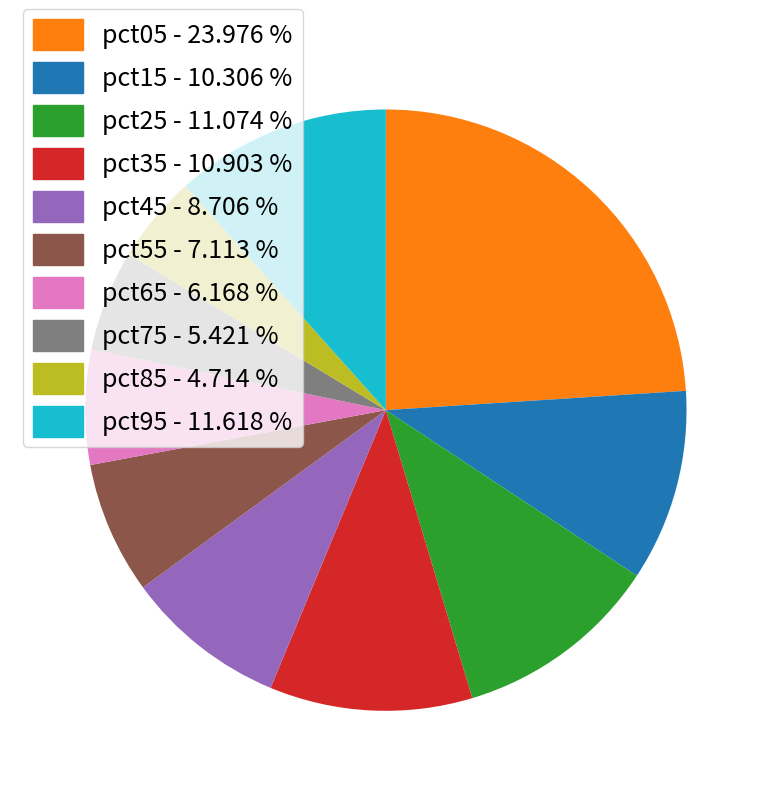

Is it true that pct85 is 5% of the pie?

True